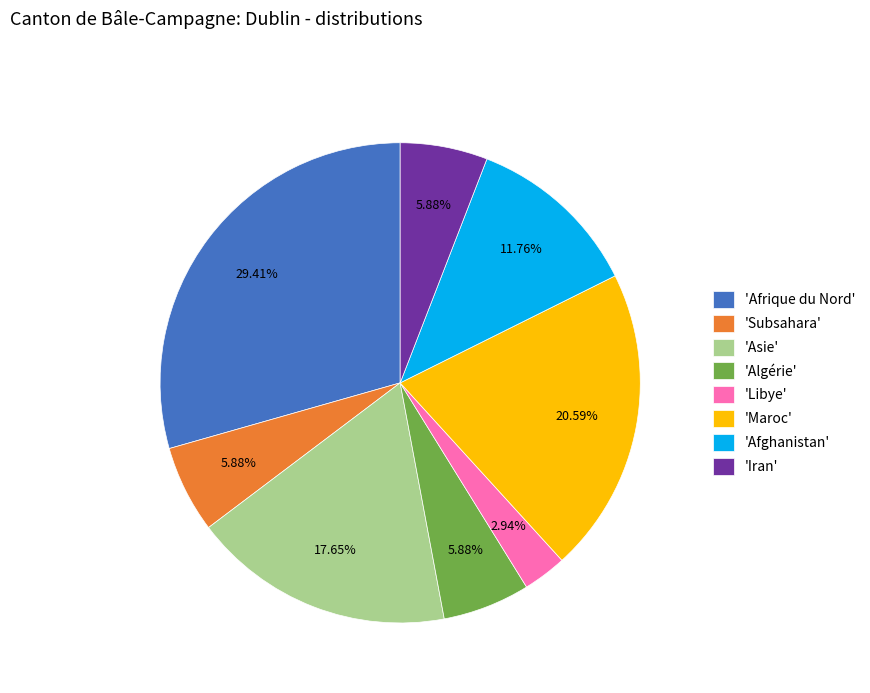

Which has a higher value, 'Afrique du Nord' or 'Subsahara'?

'Afrique du Nord'